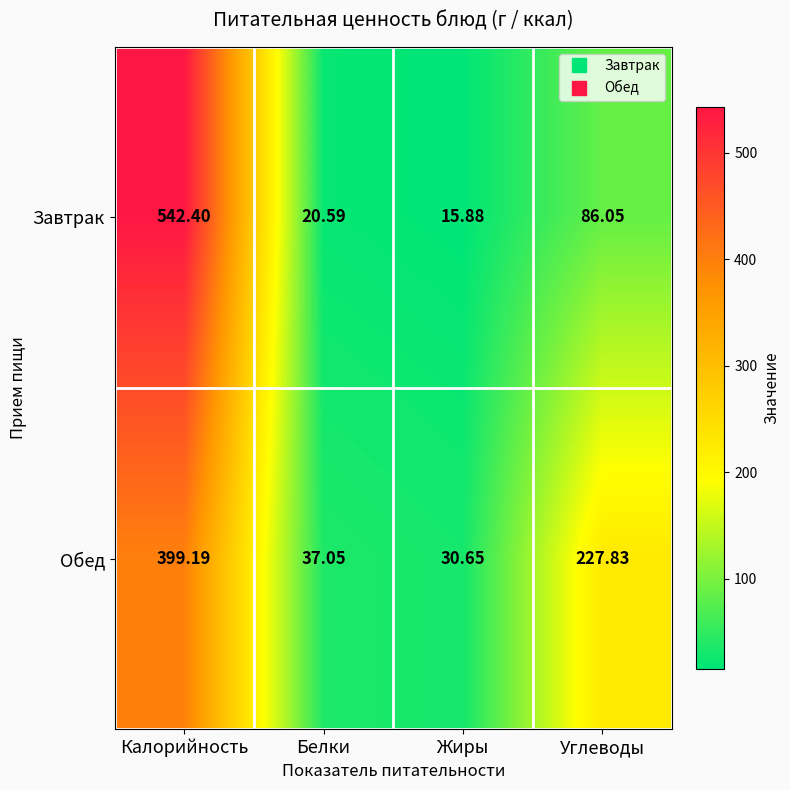

Which series has the largest range (max minus min)?

Завтрак